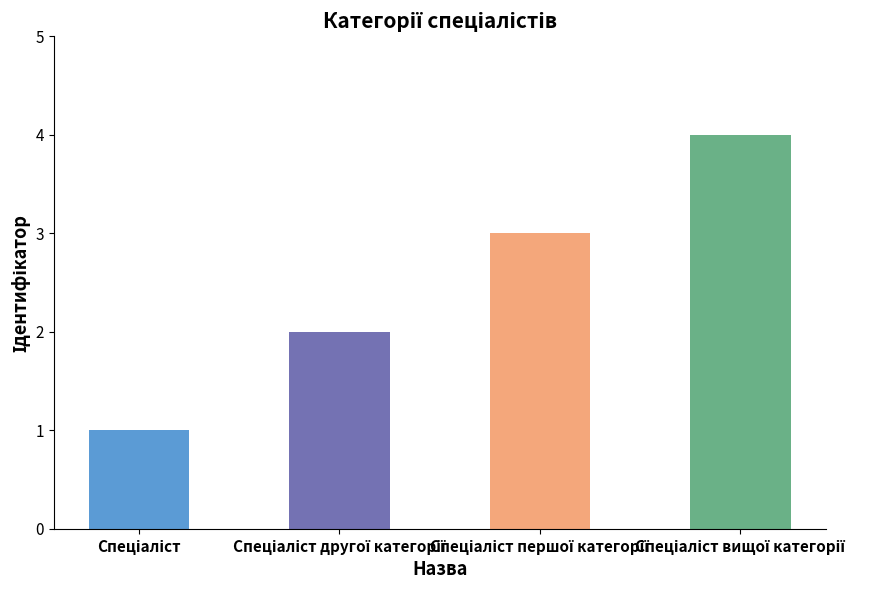

How many series are shown in this chart?

1